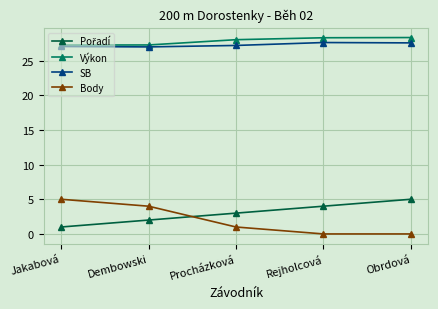

Is it true that Body equals 4.0 at Dembowski?

True